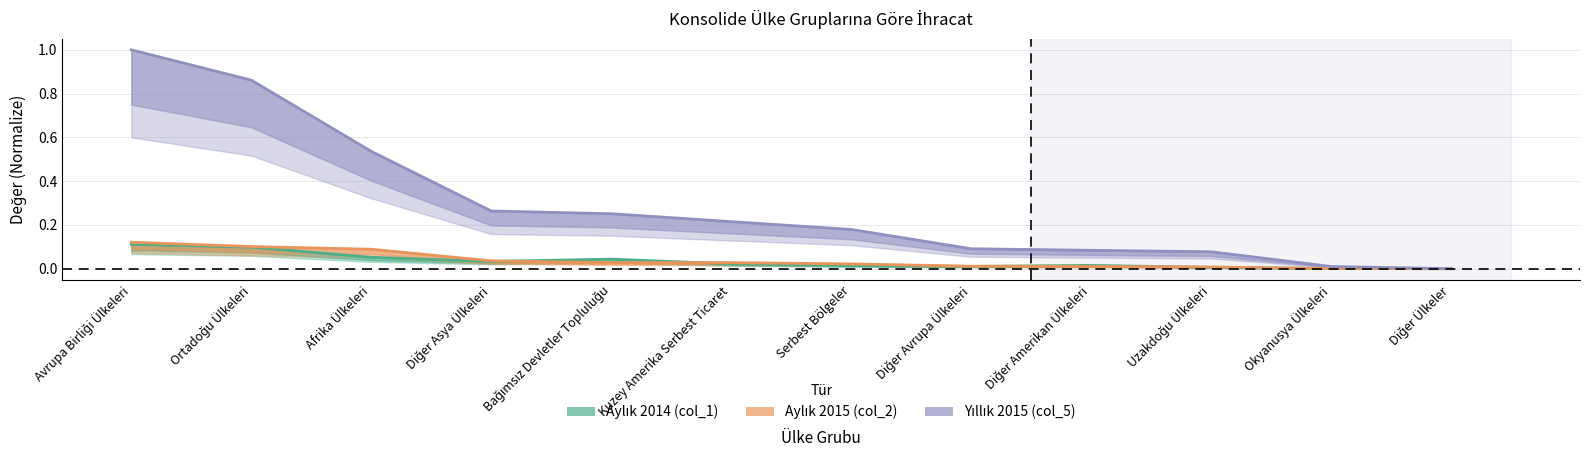

At which label is Yıllık 2015 (col_5) closest to 0?

Diğer Ülkeler